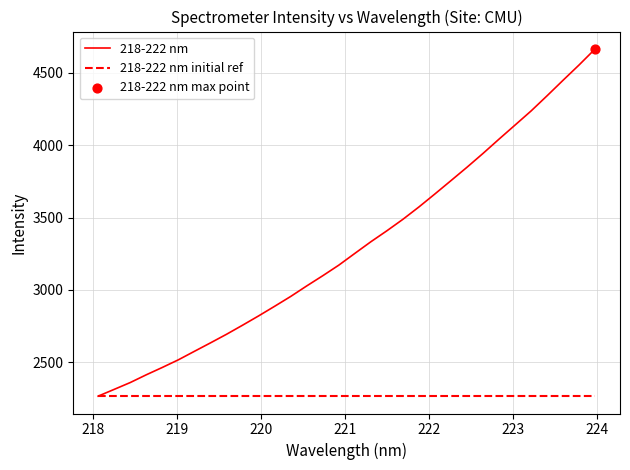

Which series has the largest total across all categories?

218-222 nm